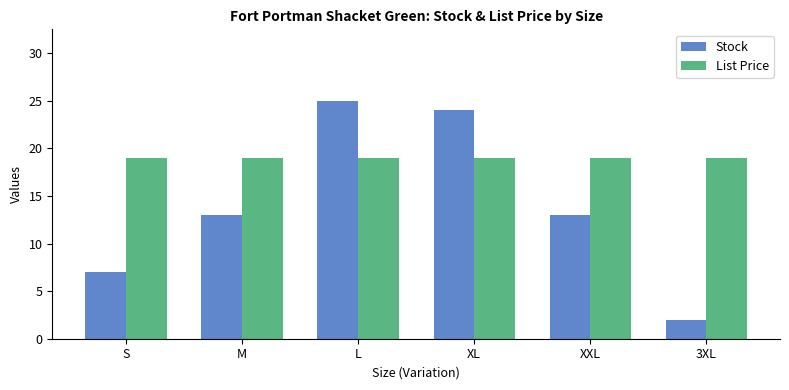

What position from the right is S?

6